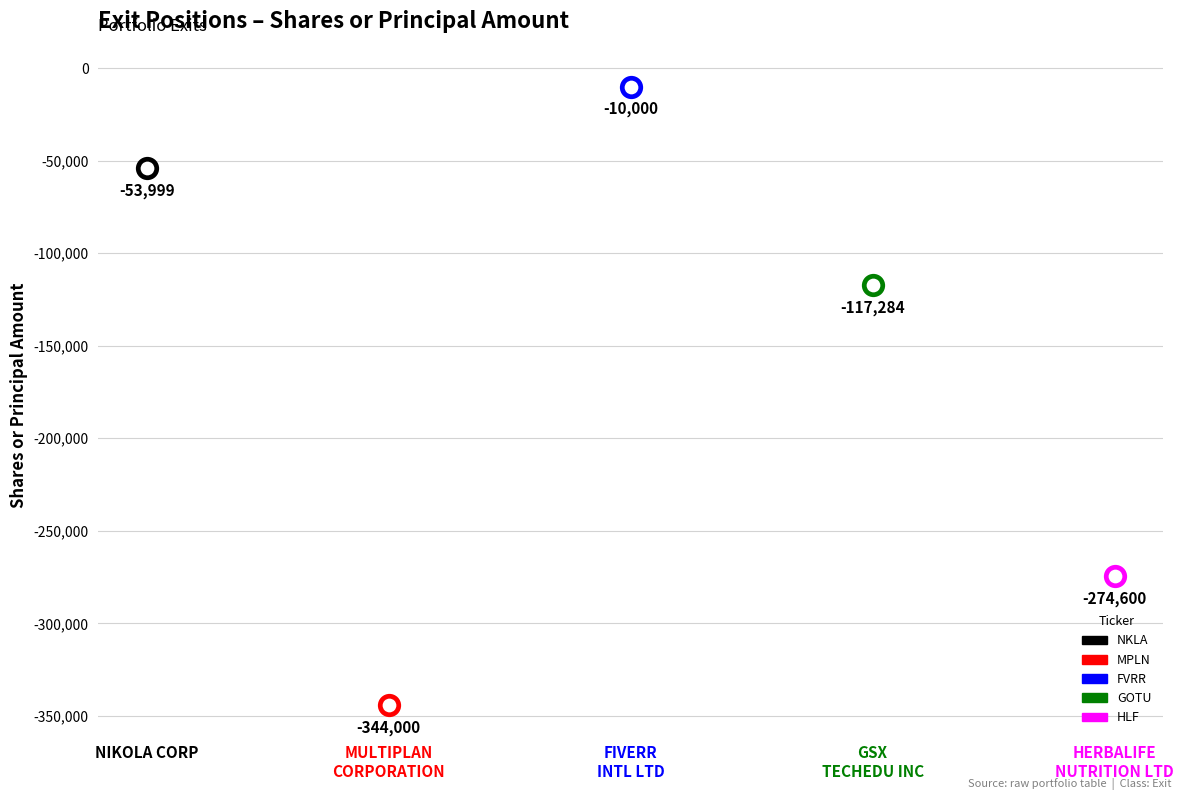

Is the value of Value at FIVERR
INTL LTD greater than the value of Shares or principal amount at NIKOLA CORP?

Yes